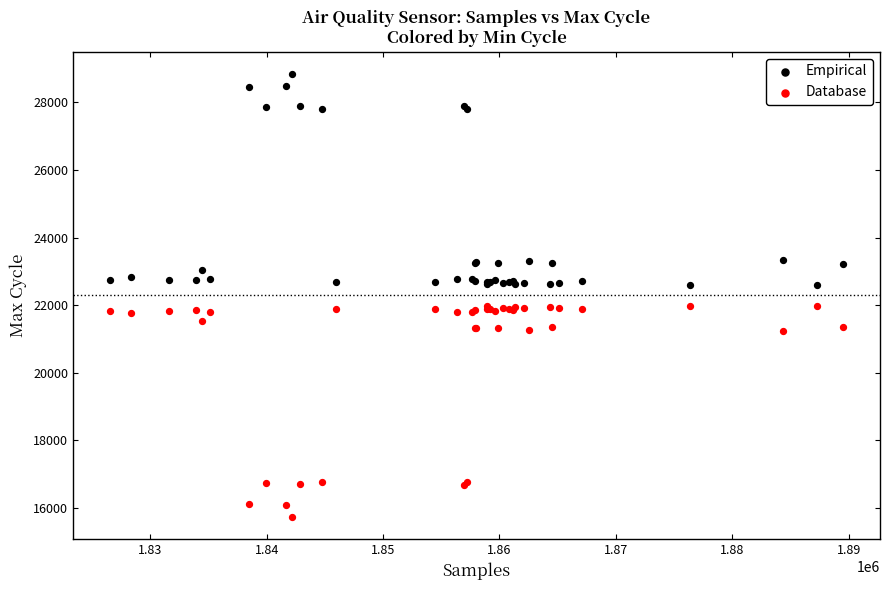

Which series reaches the maximum Y coordinate?

Empirical